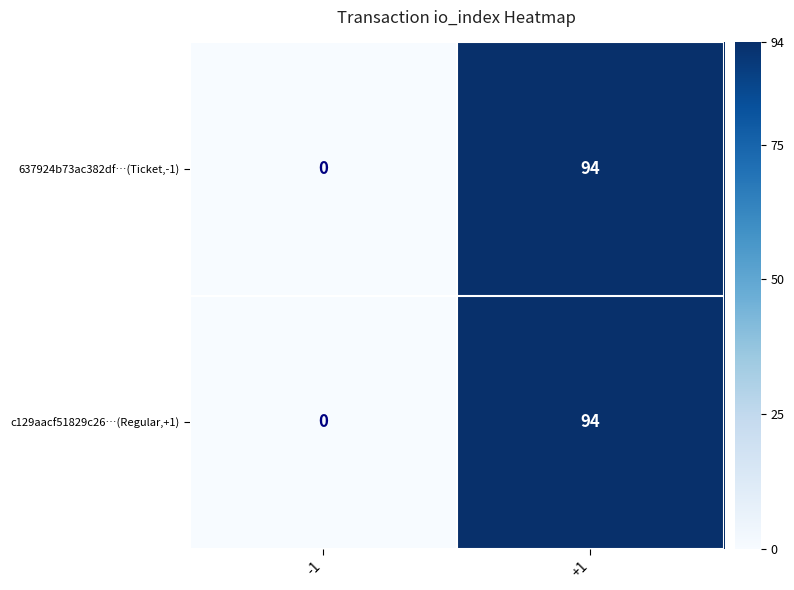

At which category is the sum across all series the highest?

+1